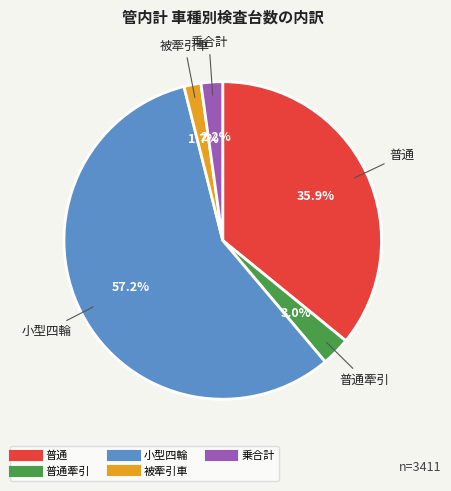

Is there a majority slice in this chart?

Yes